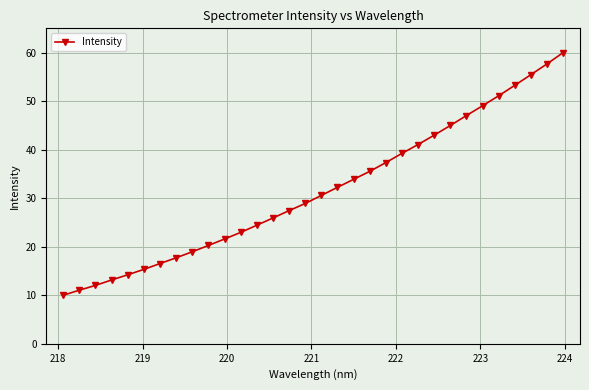

What is the smallest value displayed?

10.0